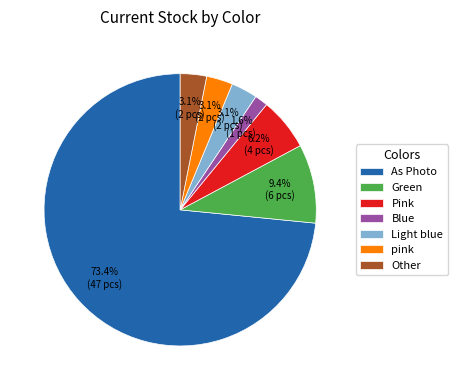

Count the number of slices in the pie.

7